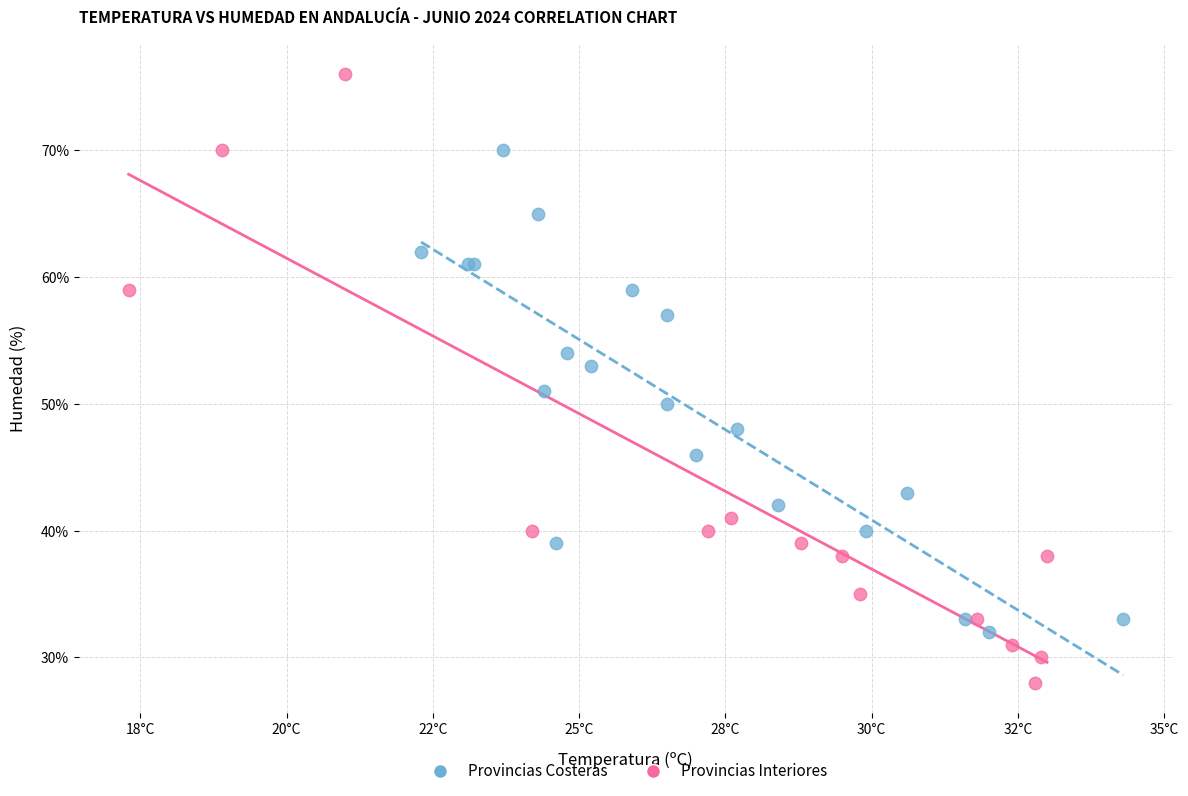

Which series contains the lowest Y value?

Provincias Interiores